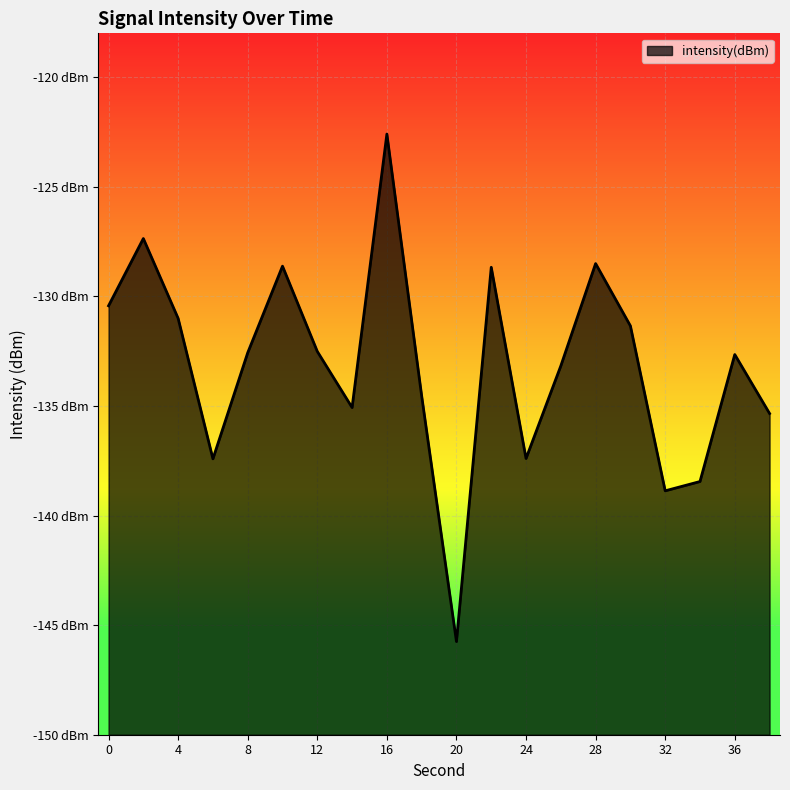

Is it true that the value at 0 is -130.4?

True